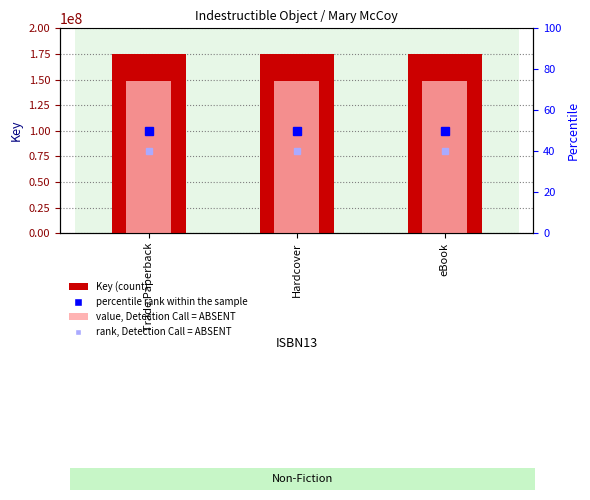

At which category is the sum across all series the highest?

Trade Paperback